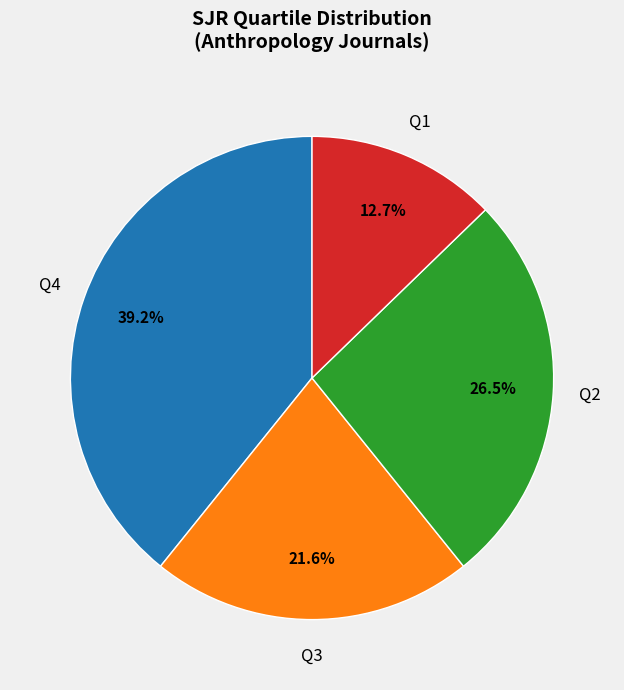

Does any single category account for the majority?

No